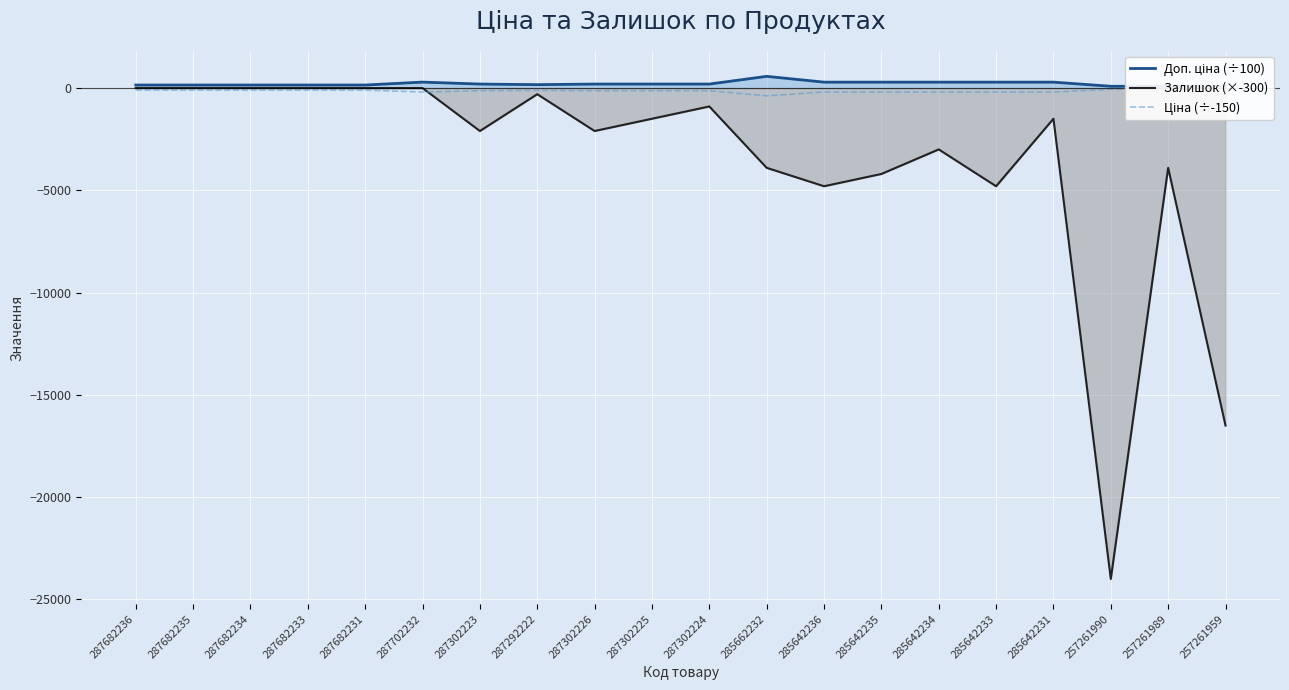

At which label is Залишок (×-300) closest to -12000?

257261959